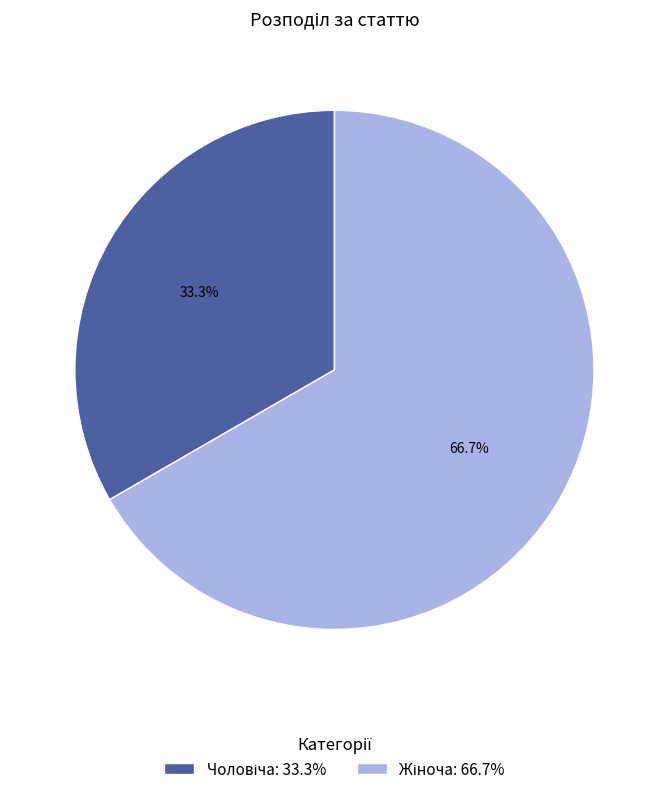

Is there any slice that represents more than half of the pie?

Yes